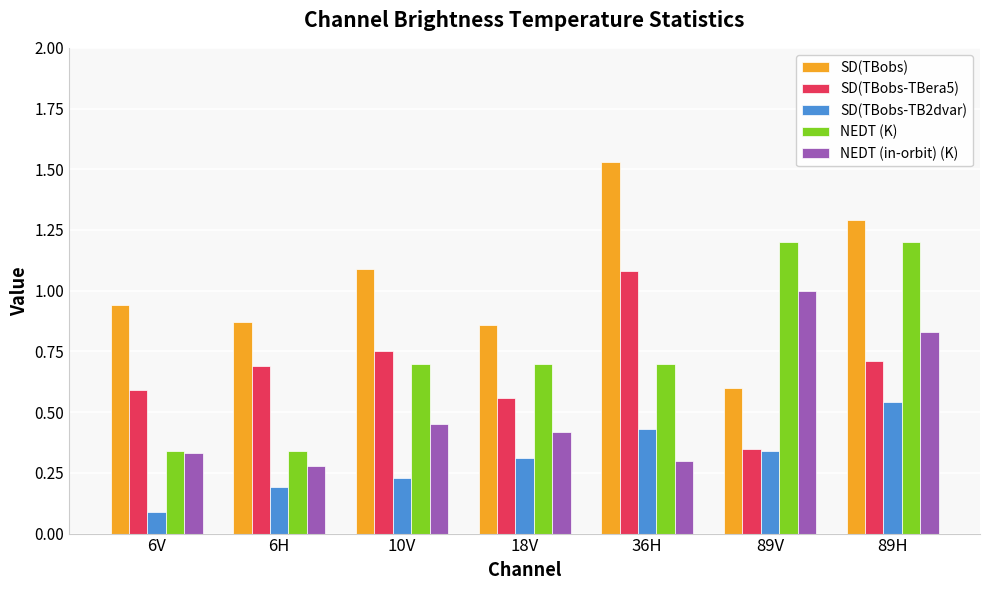

Between 10V and 36H, which series saw the biggest shift?

SD(TBobs)